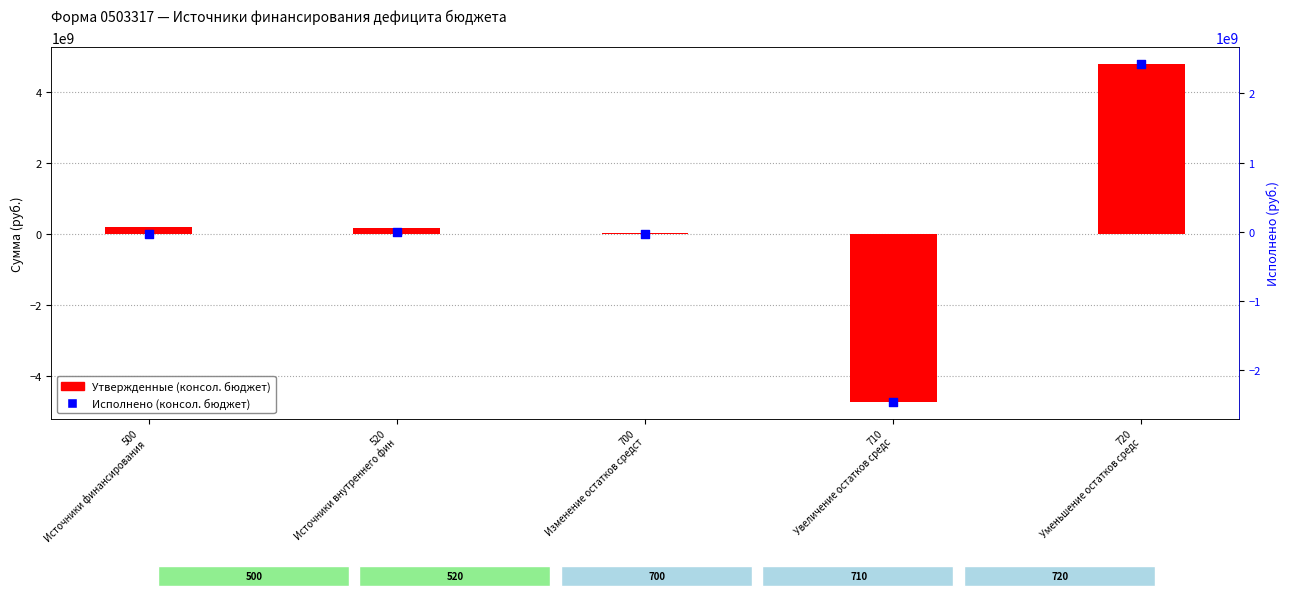

Which series has the widest spread of Y values?

Утвержденные (консол. бюджет)